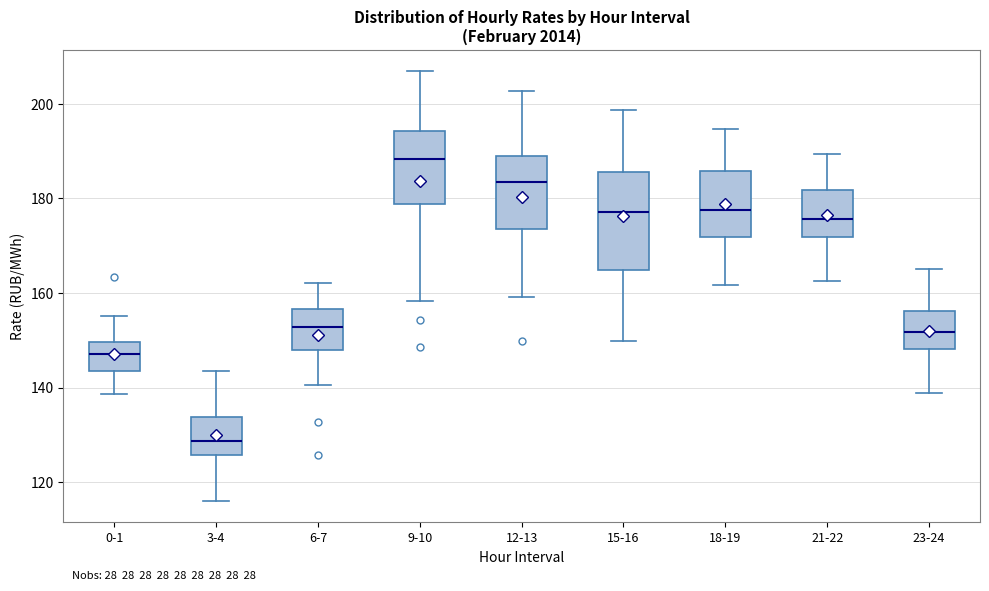

Where does the median line of the box for 21-22 sit on the y-axis? The values are not printed on the chart, so give them approximately, as read against the axis.

176